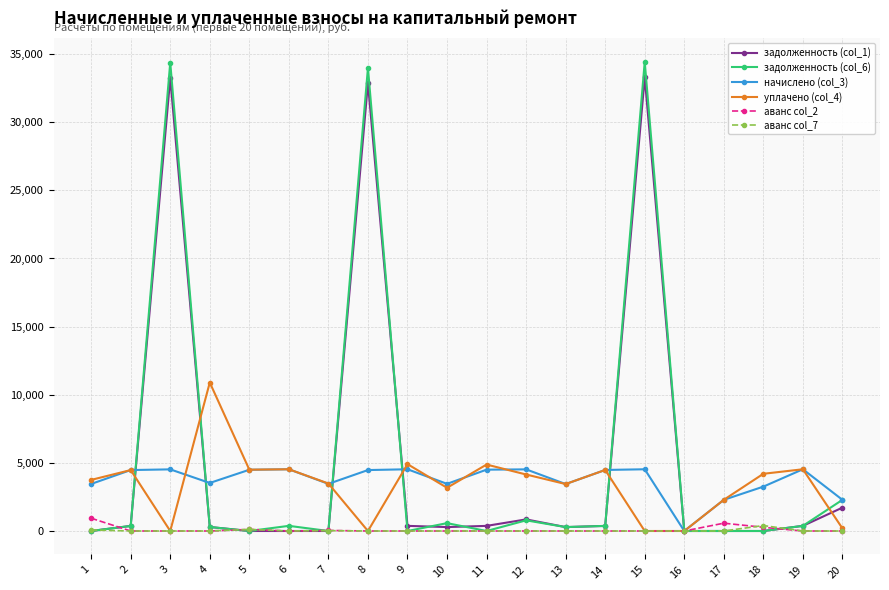

At which label is уплачено (col_4) closest to 5448?

9